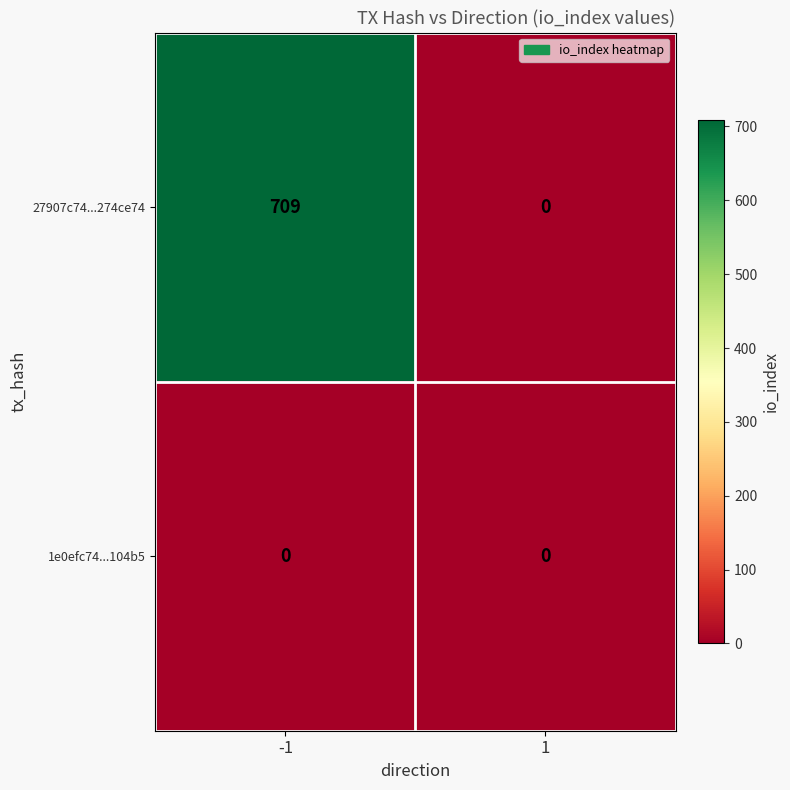

True or false: 1e0efc74...104b5 has a value of 0 at -1.

True